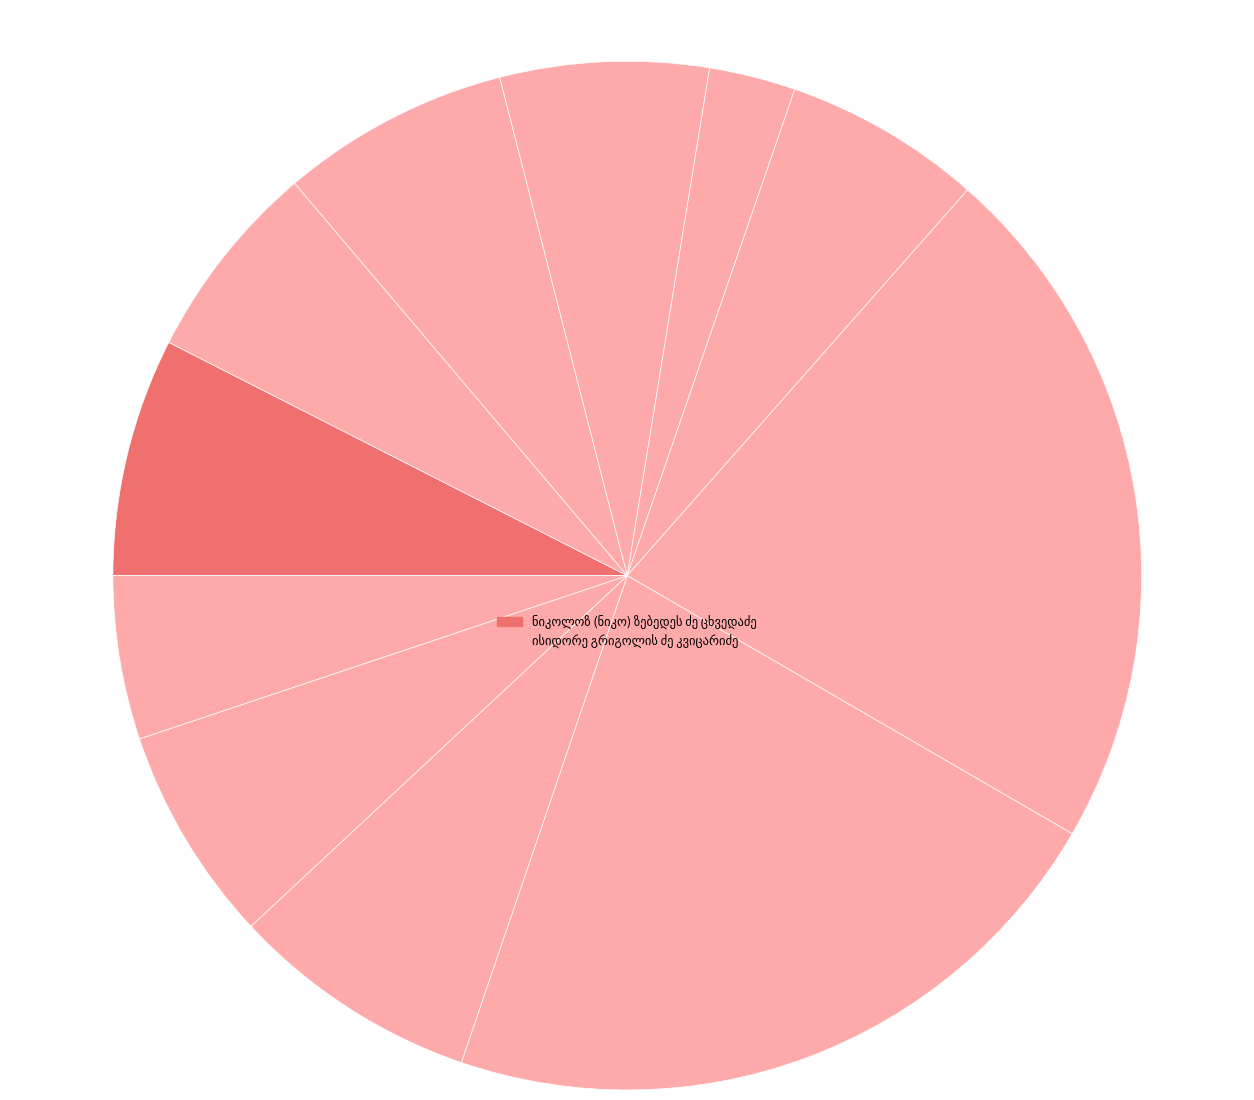

Combined, what portion of the pie is მიხეილ ბოკიას ძე გადილია and პეტრე კონსტანტინეს ძე გეგეჭკორი?

29.7%